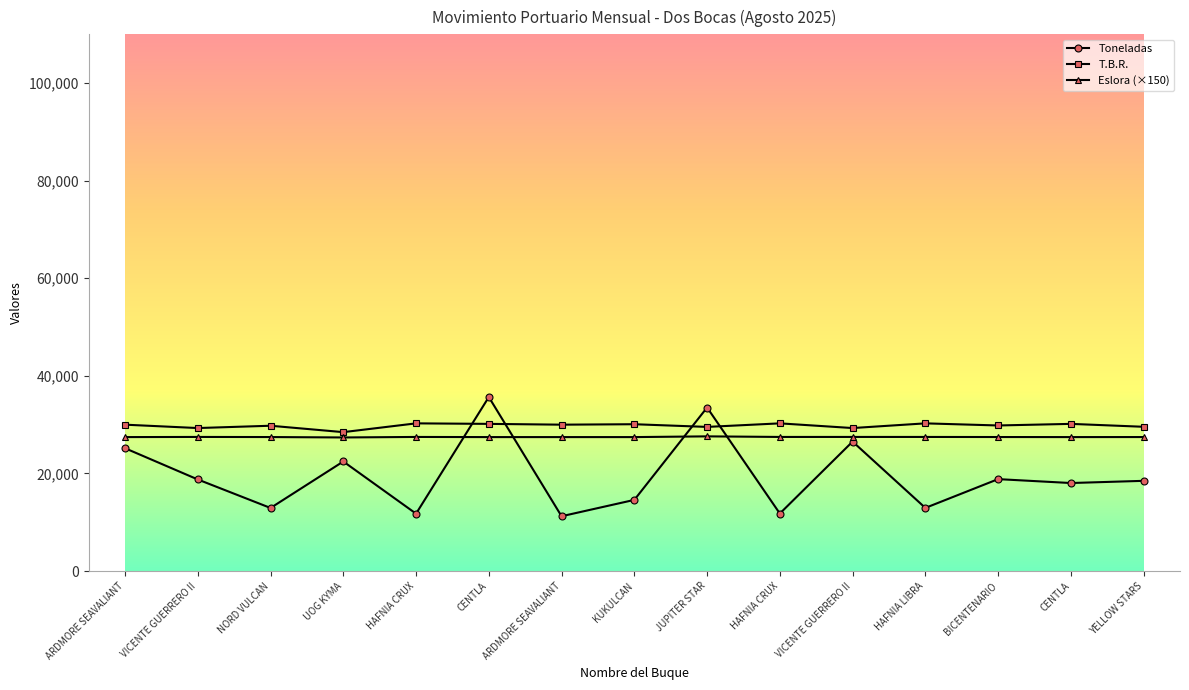

Is it true that Toneladas equals 27947.9 at YELLOW STARS?

False